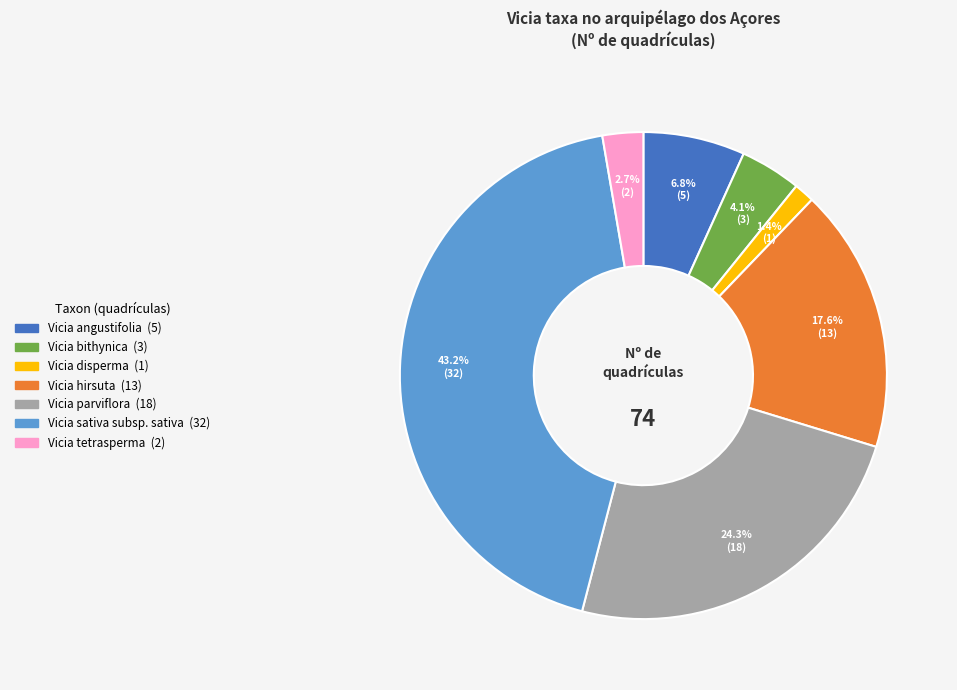

Approximately how many times larger is the value at Vicia hirsuta compared to Vicia sativa subsp. sativa?

0.4